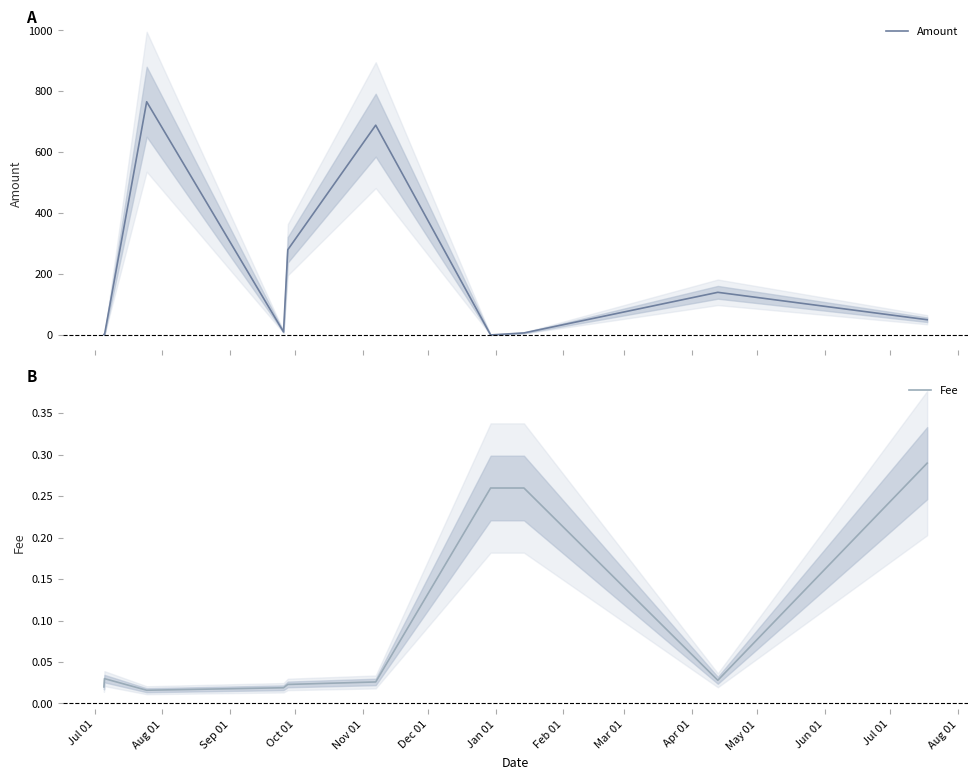

The Amount series shows 319.6 at Jan 01. True or false?

False